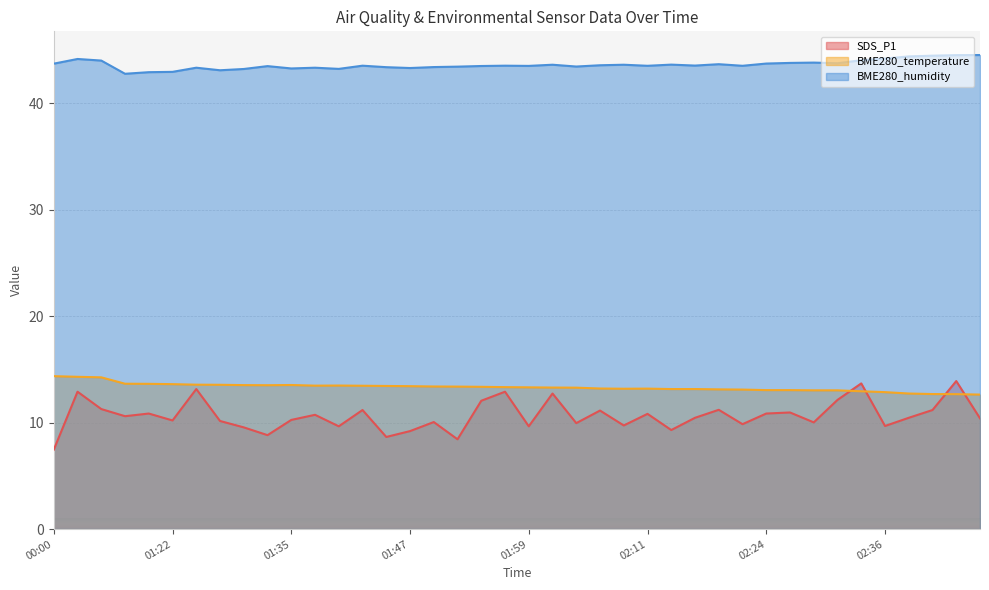

Reading left to right, what are all the values shown in this chart?

SDS_P1: 7.5	12.9	11.3	10.6	10.8	10.2	13.2	10.2	9.6	8.8	10.2	10.7	9.7	11.2	8.7	9.2	10.1	8.4	12.1	12.9	9.7	12.7	9.9	11.1	9.7	10.8	9.3	10.4	11.2	9.8	10.8	10.9	10.0	12.1	13.7	9.7	10.4	11.2	13.9	10.4
BME280_temperature: 14.4	14.3	14.2	13.7	13.6	13.6	13.6	13.6	13.5	13.5	13.5	13.5	13.5	13.5	13.4	13.4	13.4	13.4	13.4	13.3	13.3	13.3	13.3	13.2	13.2	13.2	13.2	13.2	13.1	13.1	13.1	13.1	13.0	13.0	12.9	12.9	12.7	12.7	12.7	12.6
BME280_humidity: 43.7	44.1	44.0	42.8	42.9	42.9	43.3	43.1	43.2	43.5	43.3	43.3	43.2	43.5	43.4	43.3	43.4	43.4	43.5	43.5	43.5	43.6	43.4	43.6	43.6	43.5	43.6	43.5	43.7	43.5	43.7	43.8	43.8	43.8	44.0	44.2	44.4	44.5	44.5	44.5